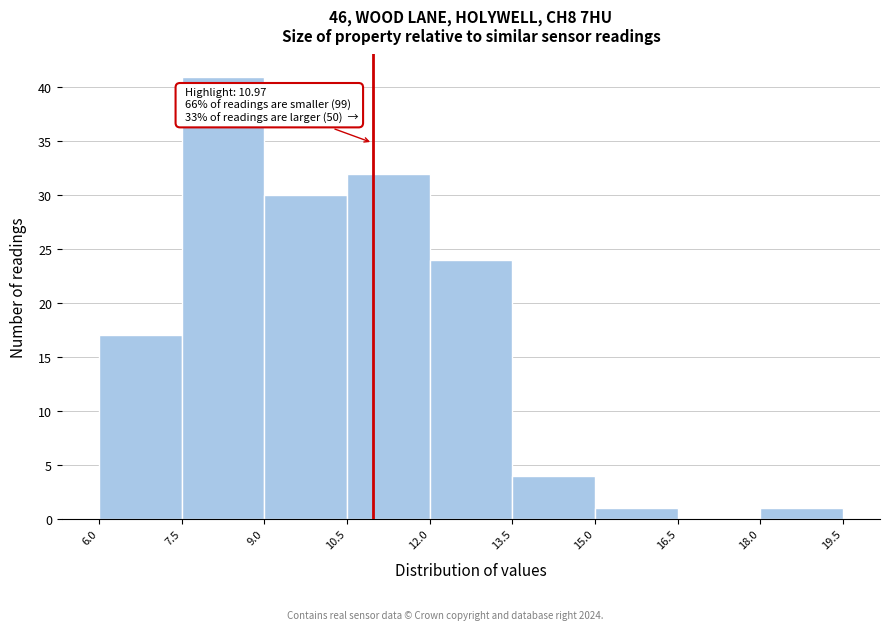

Over which range of the x-axis is the bar tallest?

7.5 to 9.0